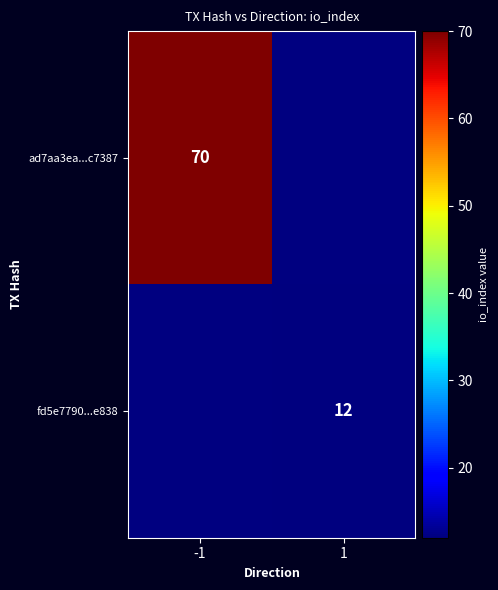

Is it true that fd5e7790...e838 equals 16 at 1?

False